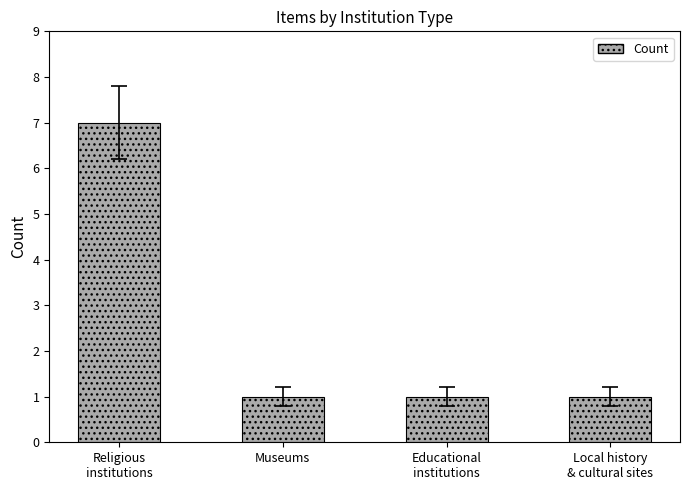

What is the greatest value displayed?

7